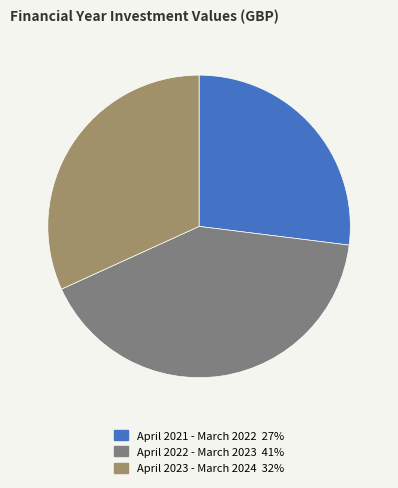

How many slices are in this pie chart?

3